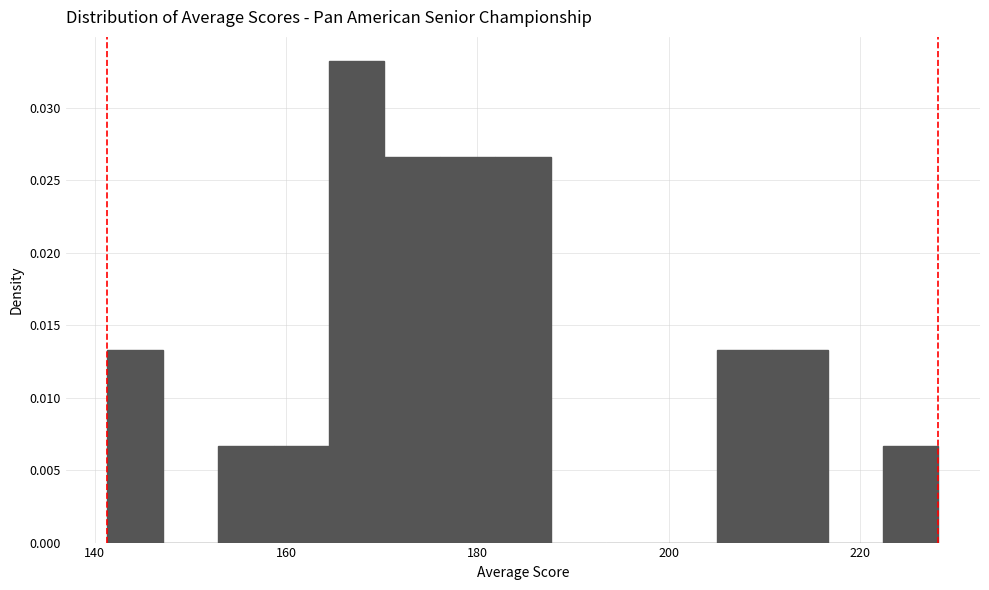

Read against the x-axis, roughly where is the centre of the tallest bar?

168